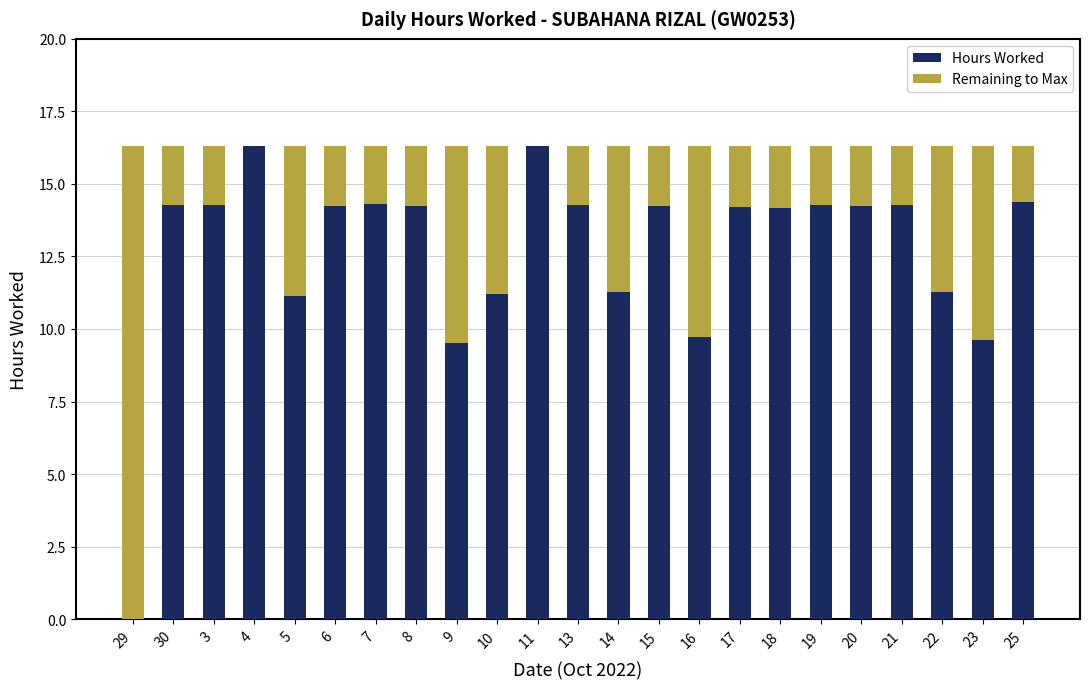

What is the sum of the Hours Worked values at 10 and 20?

25.5